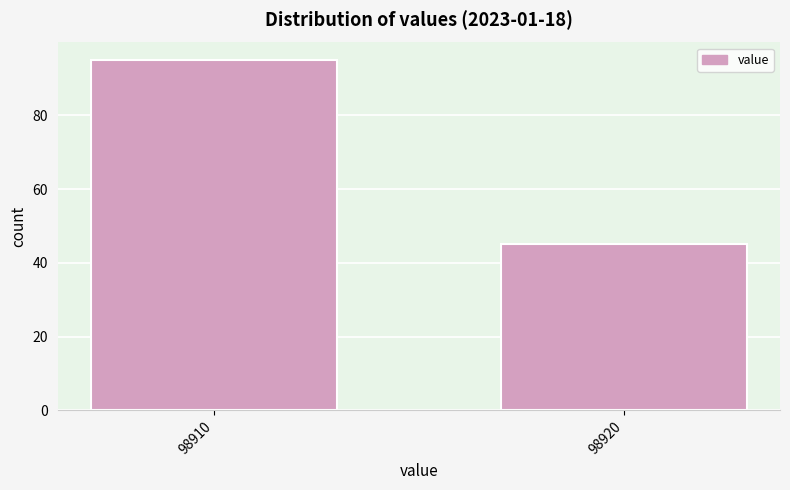

Reading right to left, what are all the values shown in this chart?

98920=45	98910=95